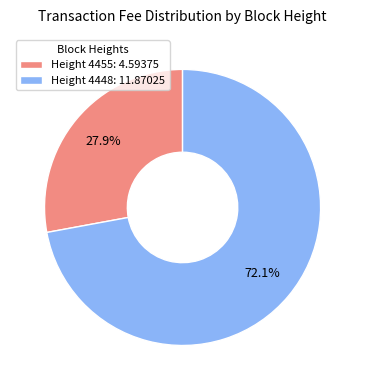

What is the largest slice in the pie chart?

Height 4448: 11.87025